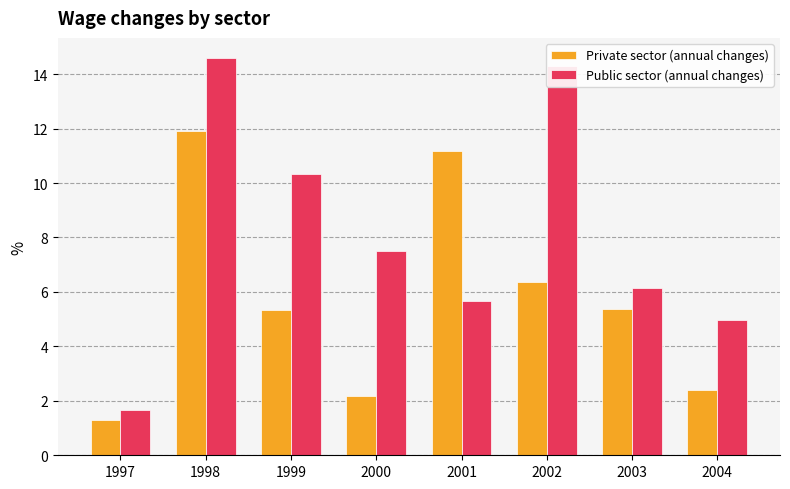

At how many categories does at least one series exceed 7?

5